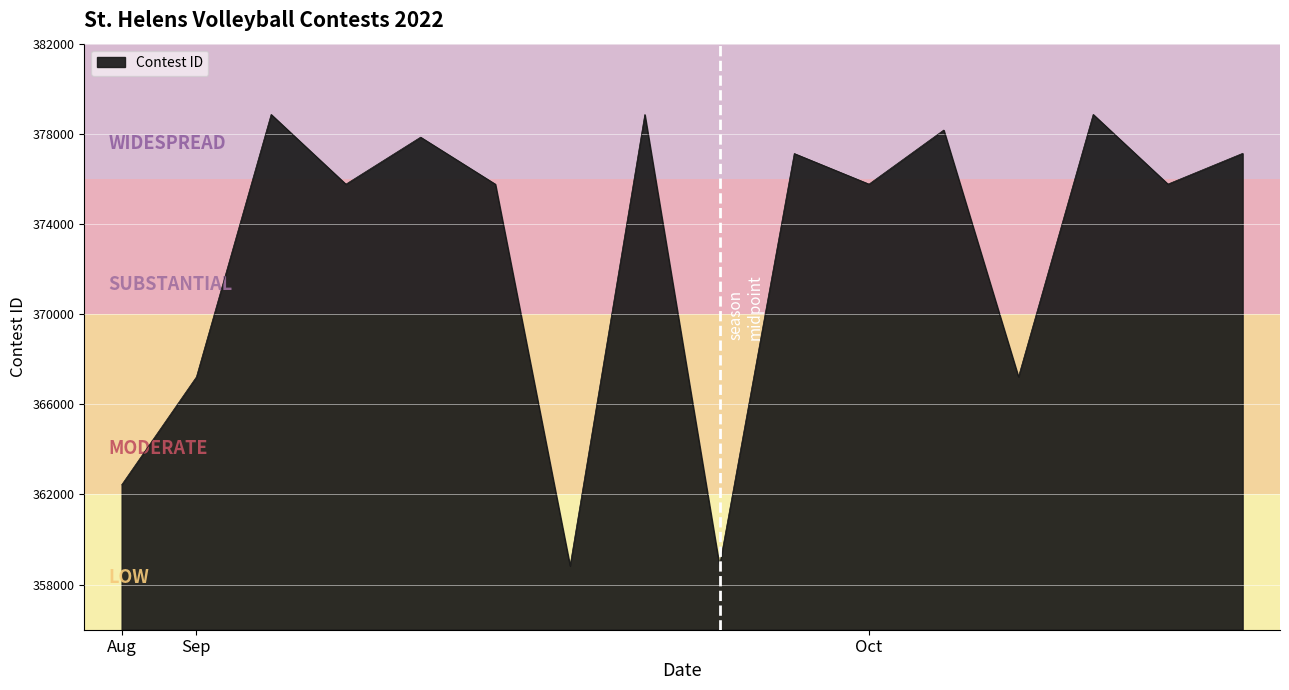

What is the maximum value shown in the chart?

378861